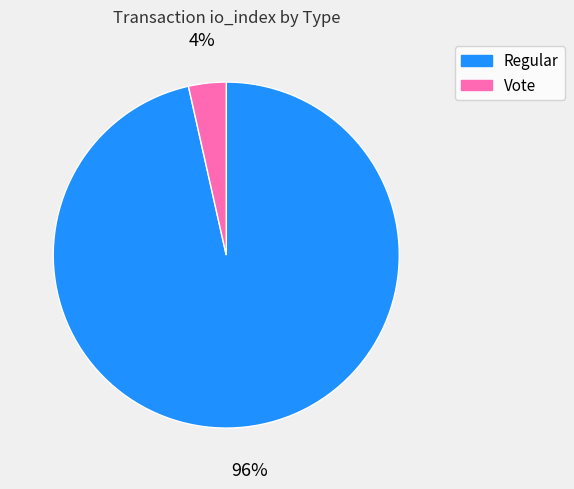

Is there any slice that represents more than half of the pie?

Yes